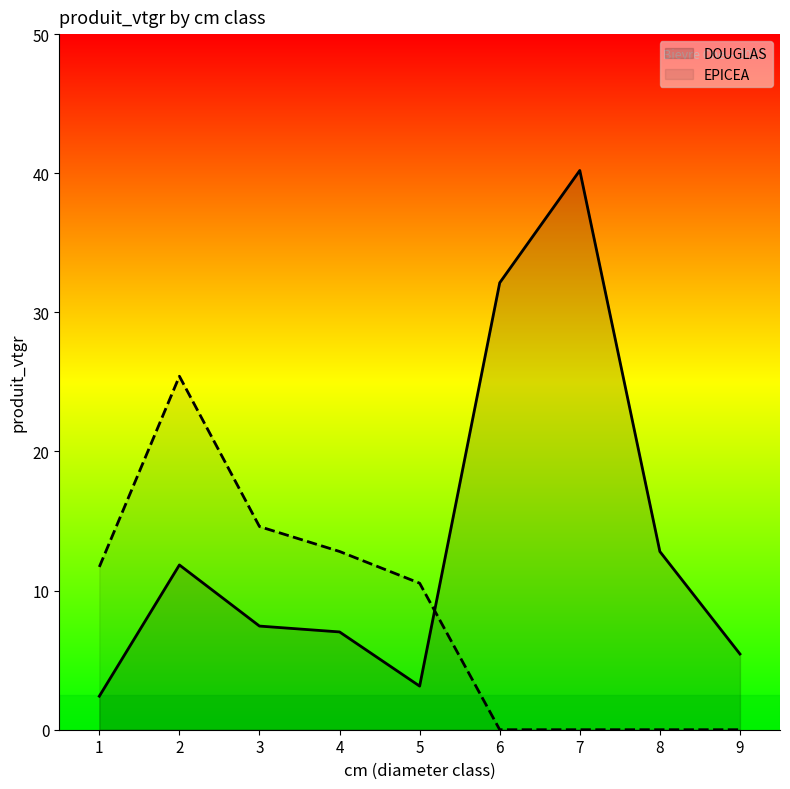

Which series ends up on top after the final intersection of DOUGLAS and EPICEA?

DOUGLAS